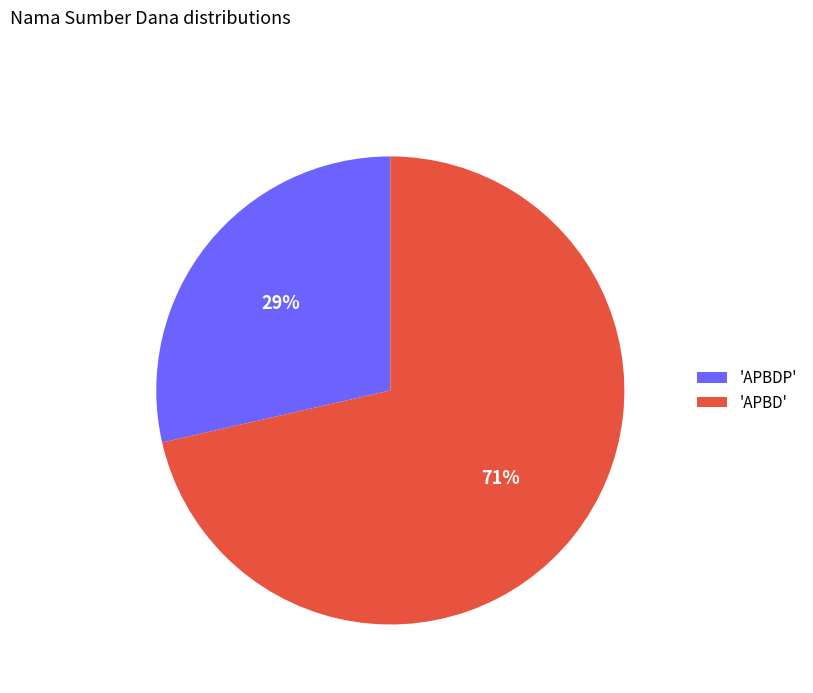

To the nearest percent, what portion does 'APBD' represent?

71%